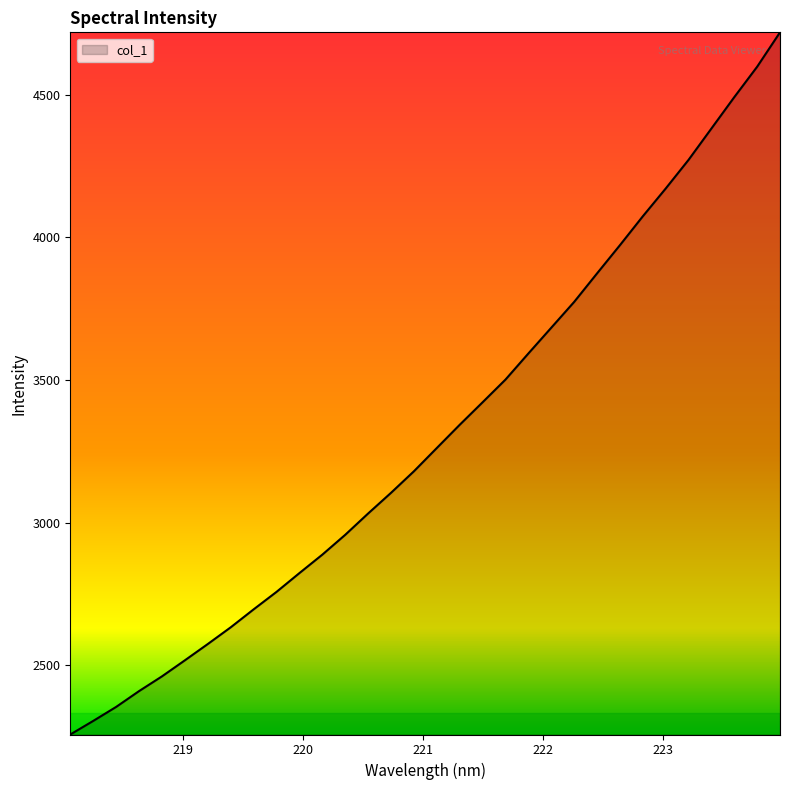

What is the minimum value shown in the chart?

2257.9